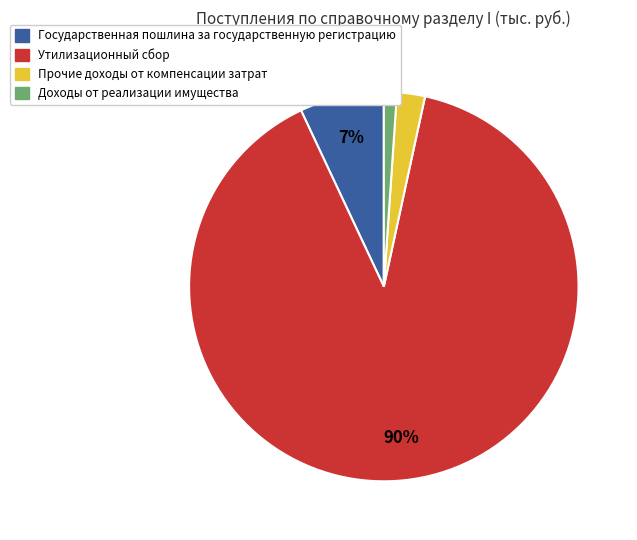

Is the sum of Прочие доходы от компенсации затрат and Государственная пошлина за государственную регистрацию greater than half?

No